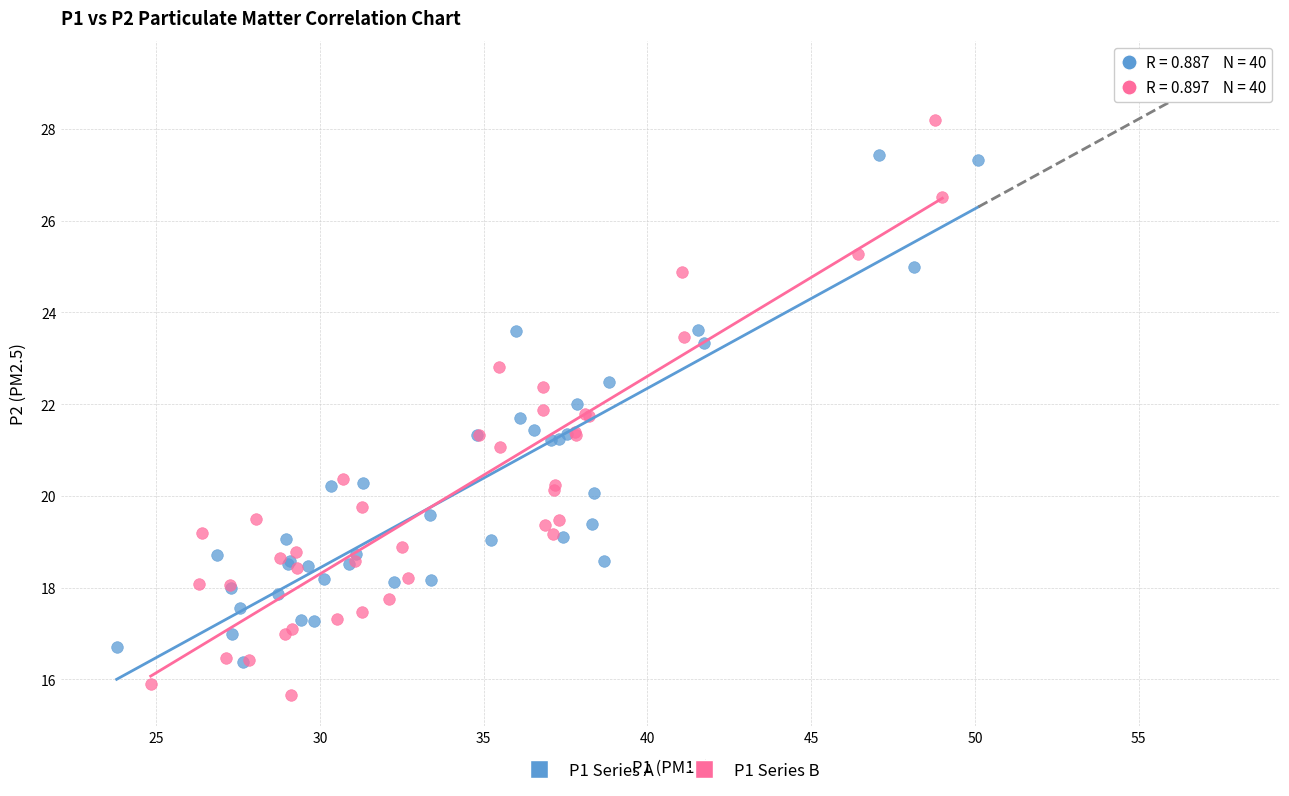

Which series reaches the maximum Y coordinate?

P1 Series B